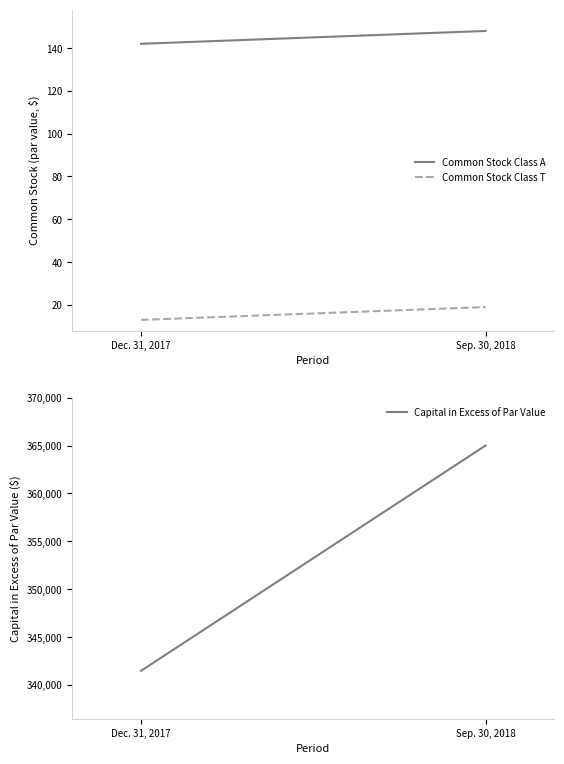

What are all the series names shown in the legend?

Common Stock Class A, Common Stock Class T, Capital in Excess of Par Value